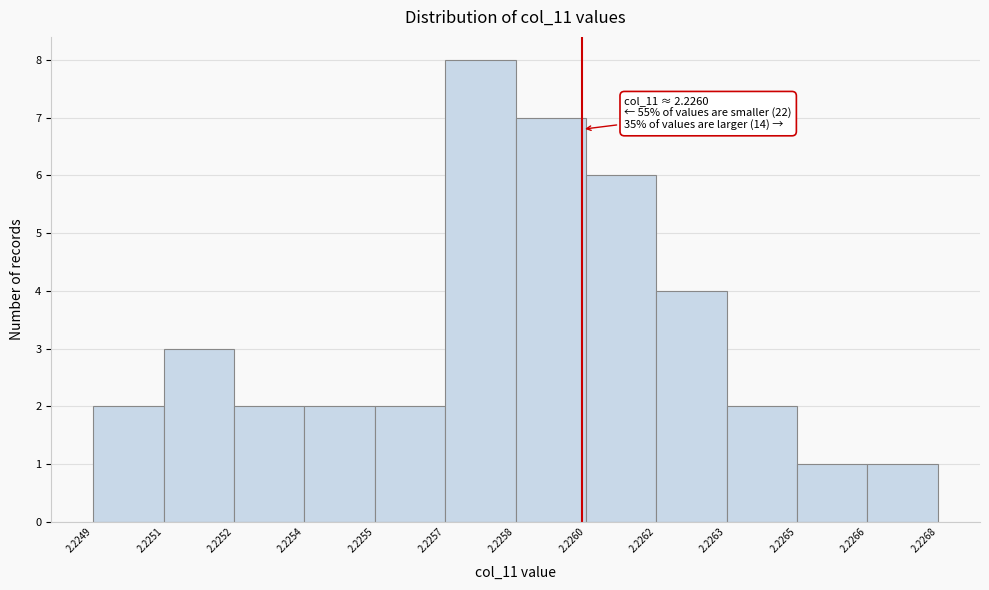

Reading left to right, transcribe all the data shown in this chart.

2.2249=2	2.2251=3	2.2252=2	2.2254=2	2.2255=2	2.2257=8	2.2258=7	2.2260=6	2.2262=4	2.2263=2	2.2265=1	2.2266=1